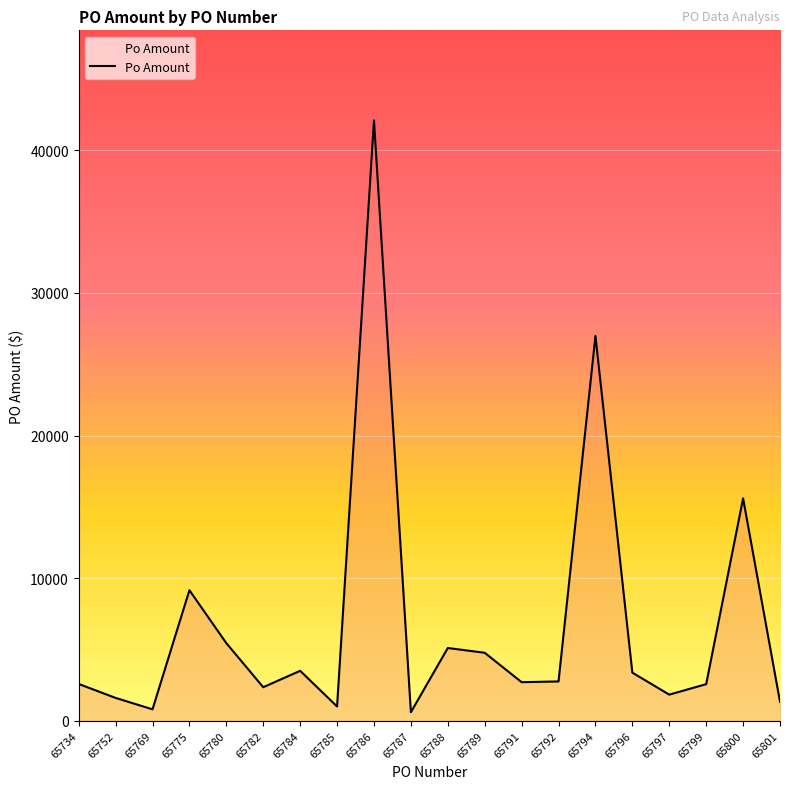

What is the change in value from 65752 to 65775?

+7550.0